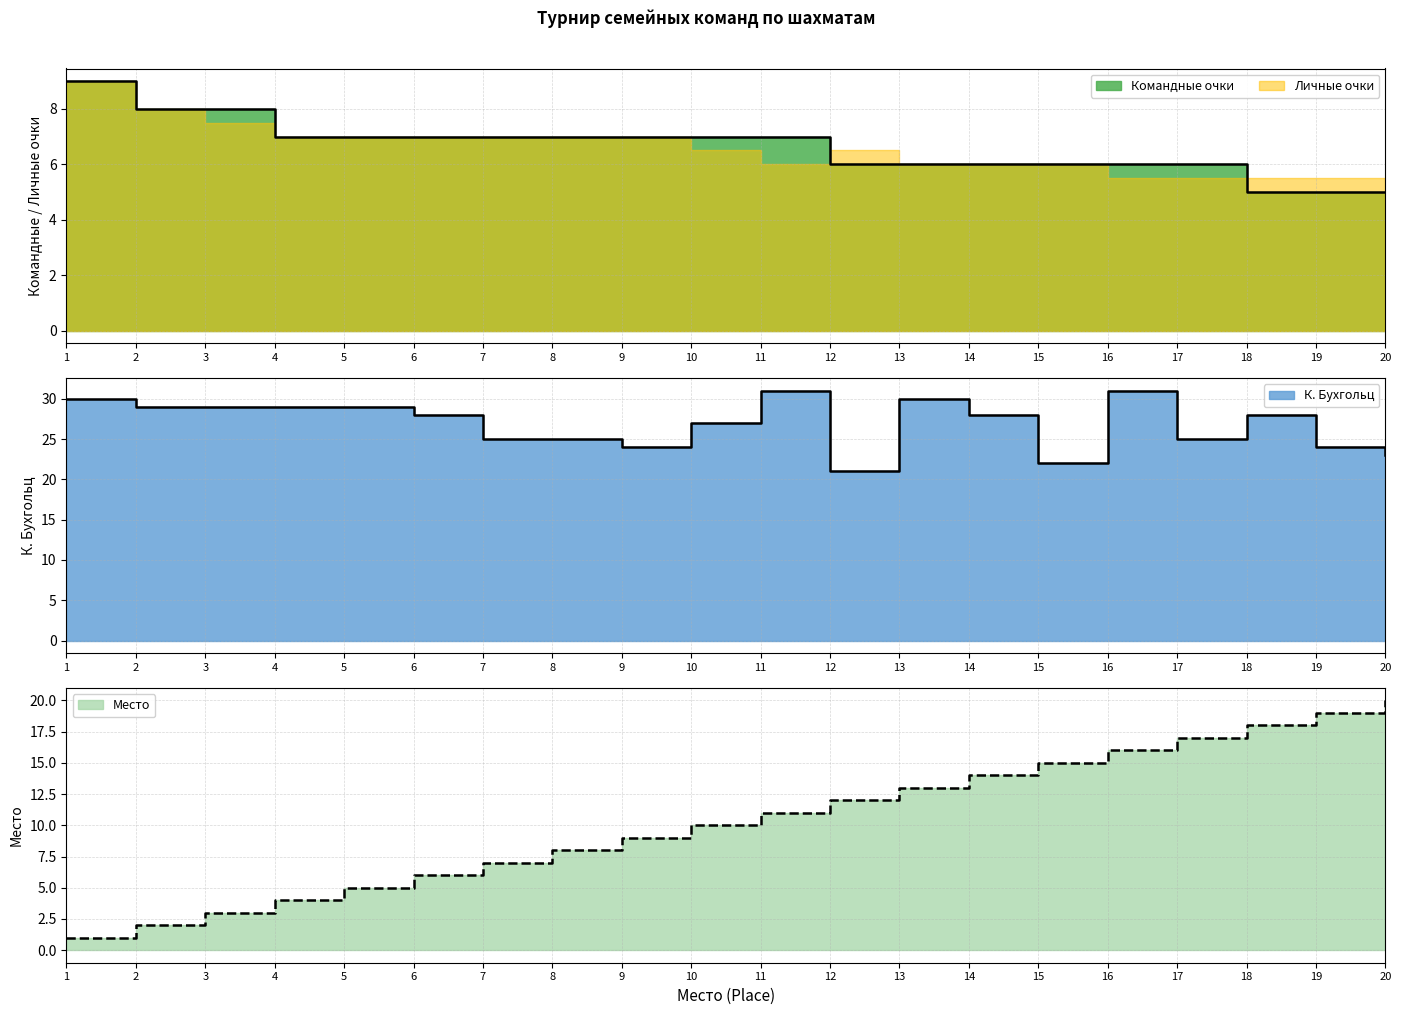

The Место (Place) series shows 3 at 5. True or false?

False